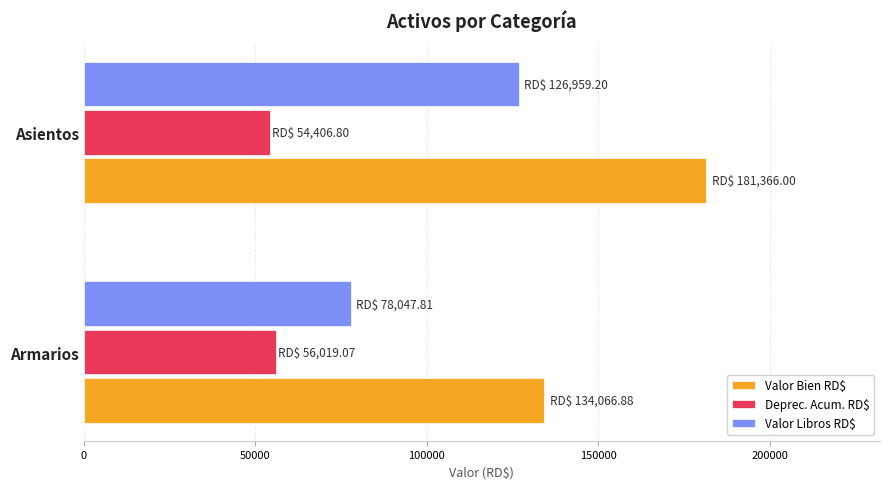

Which category has the highest value in the Valor Libros RD$ series?

Asientos